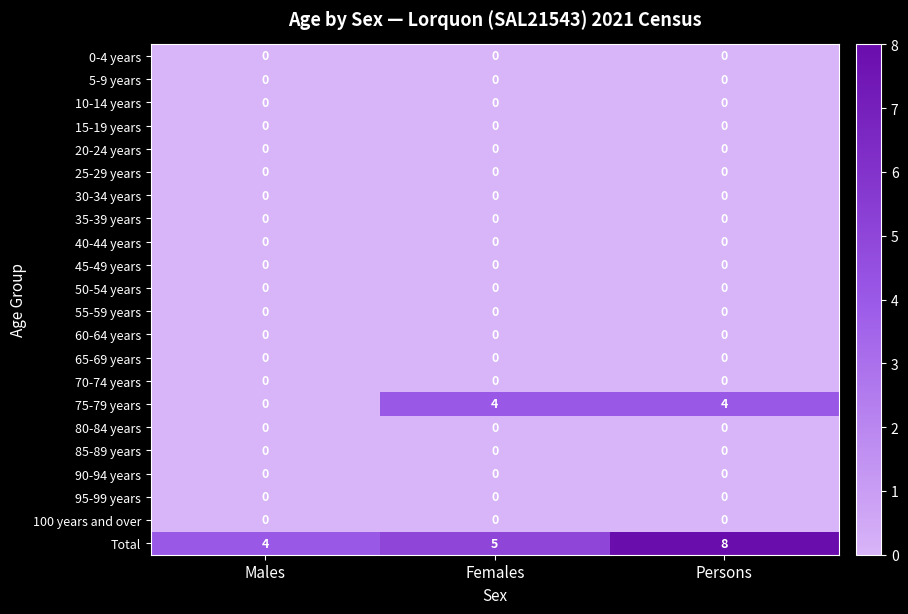

Which category has the highest value across all series?

Persons